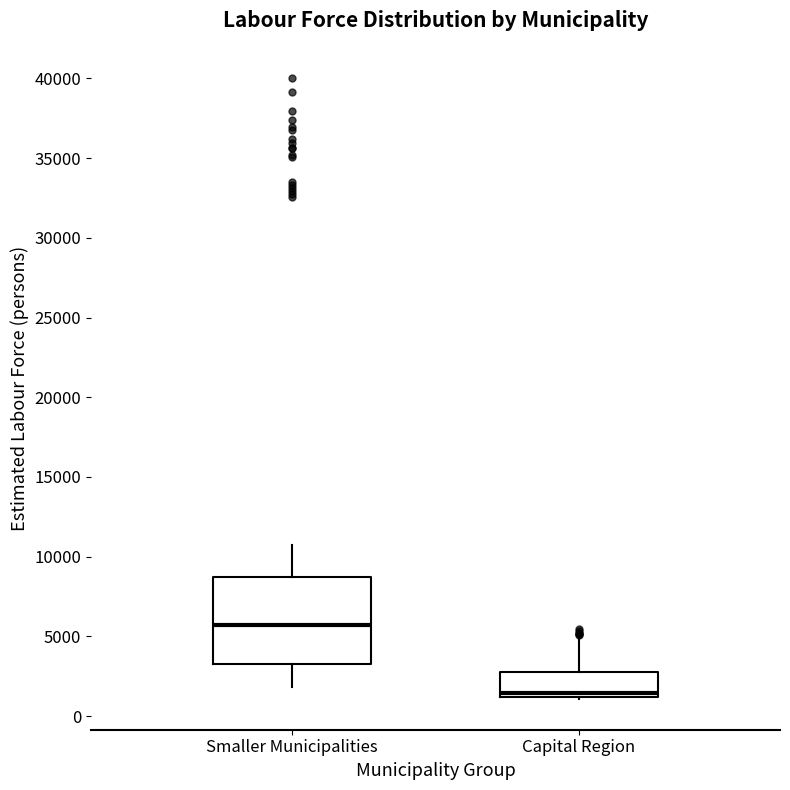

Reading left to right, read every box against the y-axis: the position of its median line, the range the box covers, and the ends of its whiskers. The values are not printed on the chart, so give them approximately, as read against the axis.

Smaller Municipalities: median 5500, box 3500 to 8500, whiskers 2000 to 11000
Capital Region: median 1500, box 1000 to 2500, whiskers 1000 to 5000